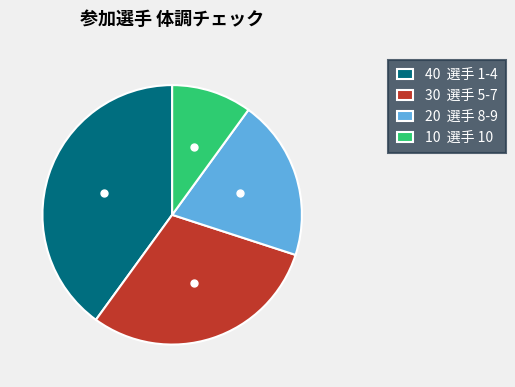

Is there any slice that represents more than half of the pie?

No